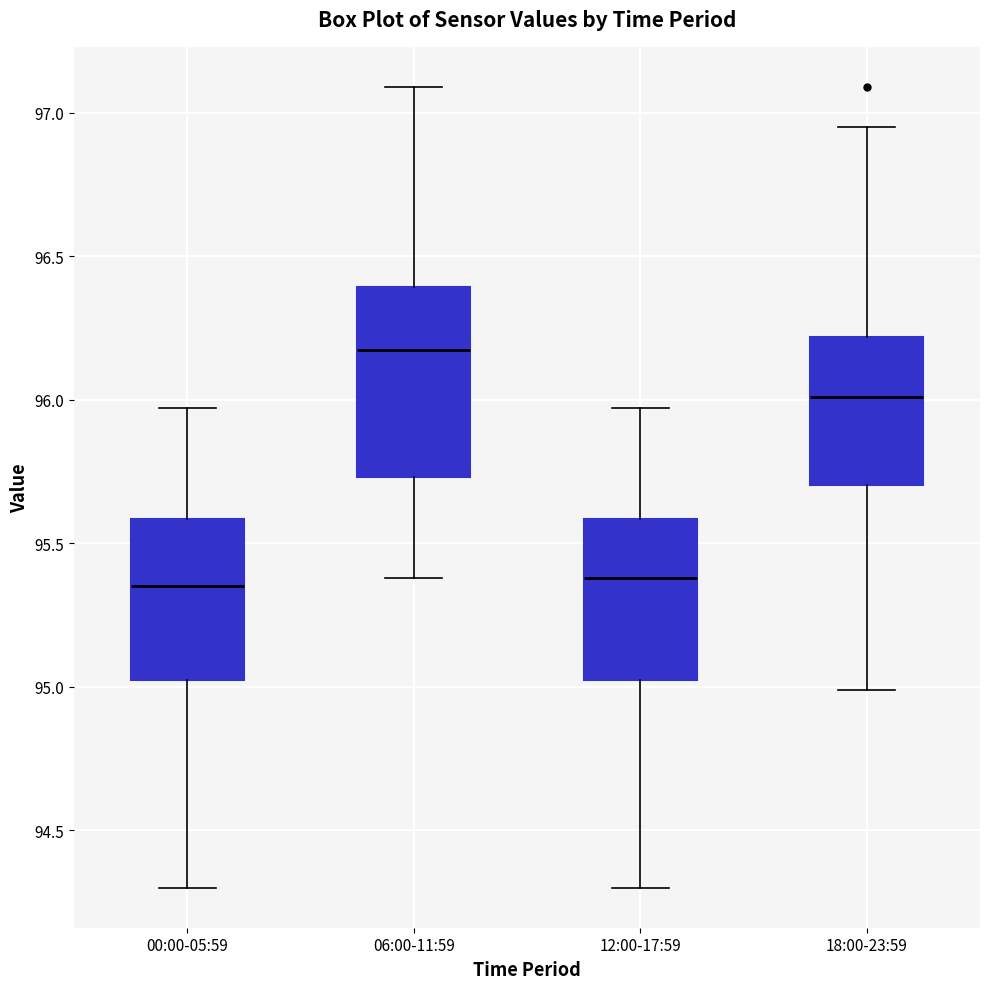

Where is the upper edge of the box for 06:00-11:59 on the y-axis? The values are not printed on the chart, so give them approximately, as read against the axis.

96.40